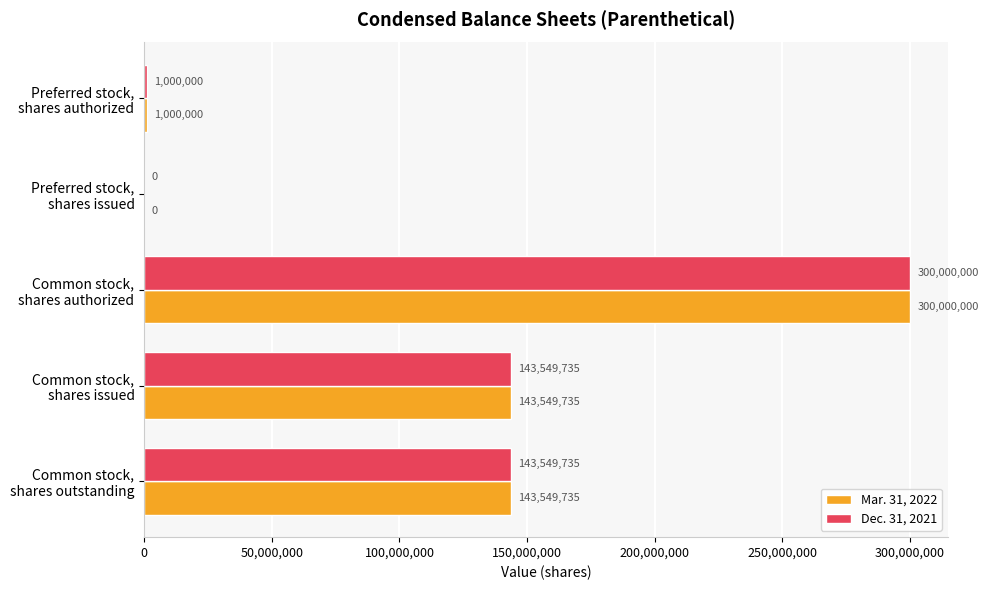

At which category is the sum across all series the highest?

Common stock,
shares authorized